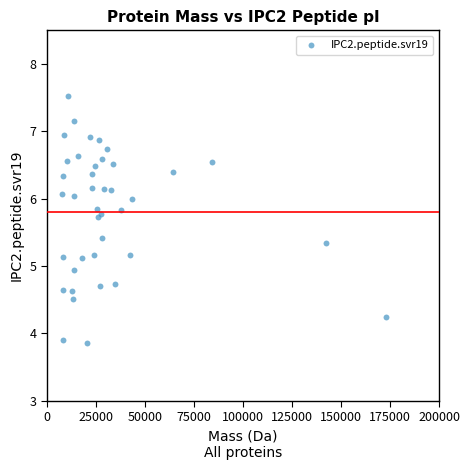

What is the range of Y values (max minus min)?

3.7